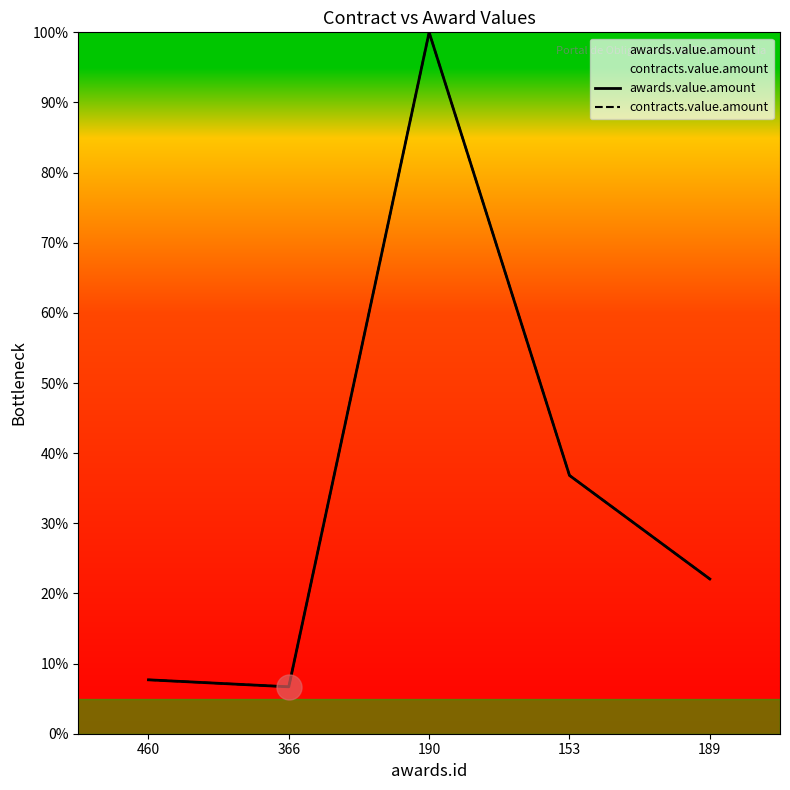

The value of contracts.value.amount at 189 is 0.2. True or false?

True